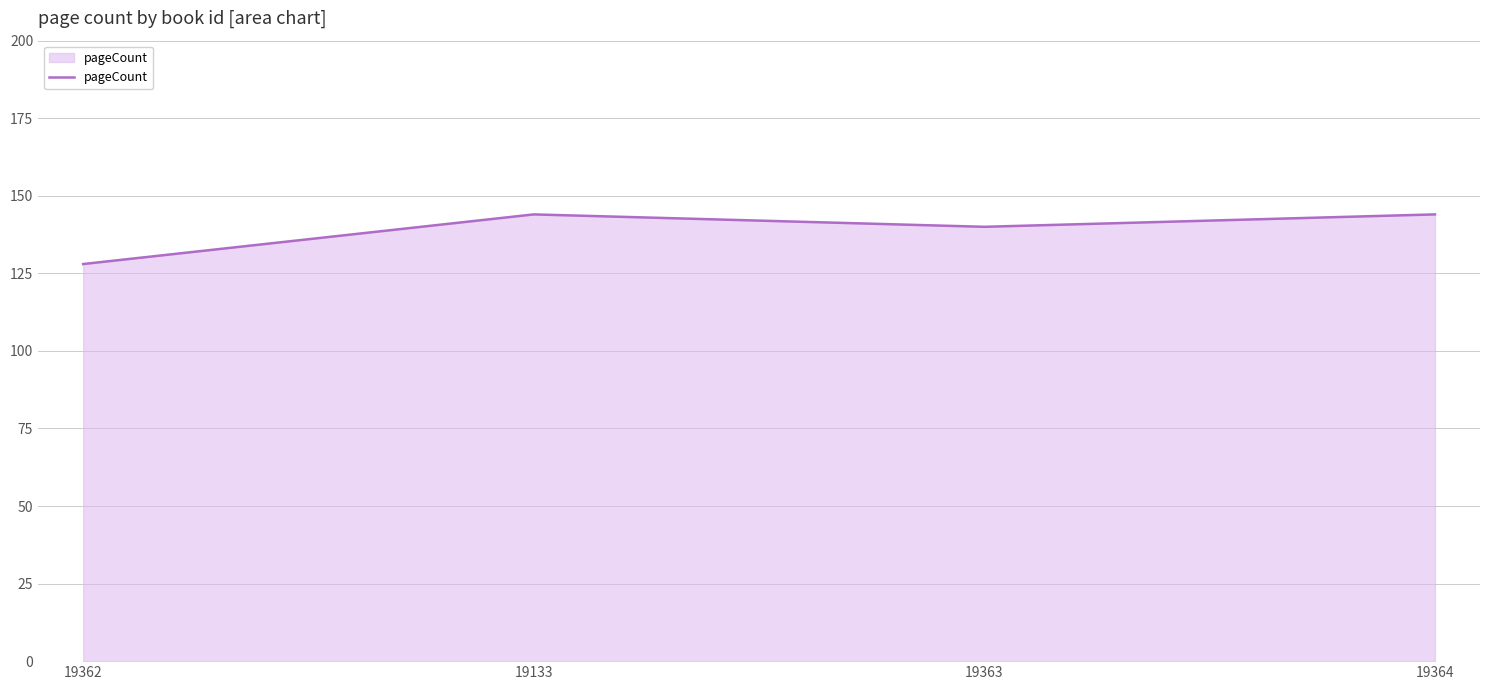

What is the greatest value displayed?

144